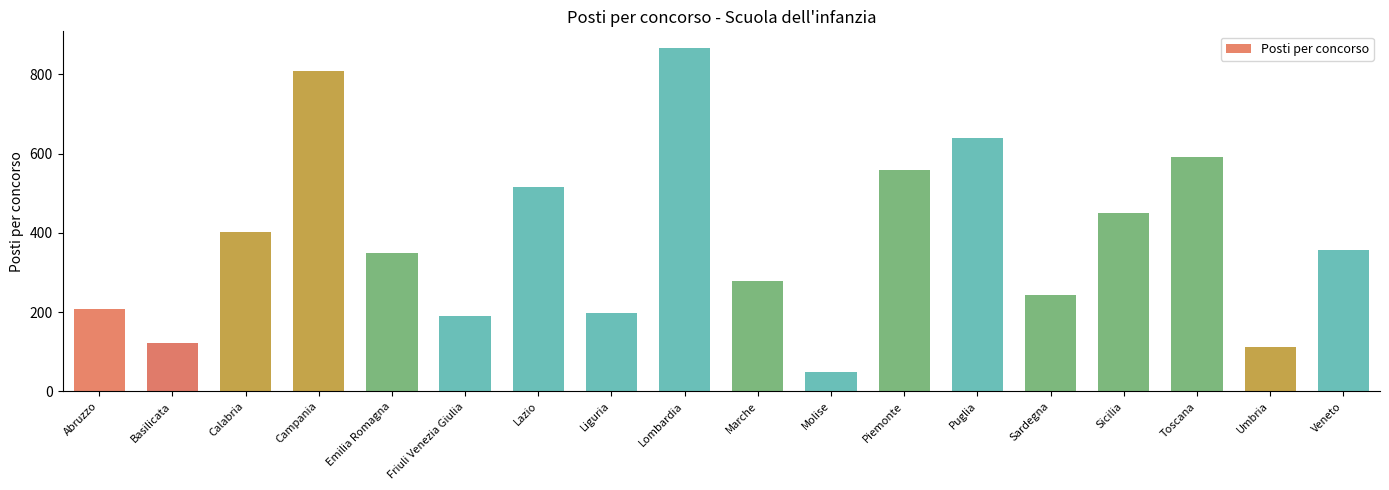

What is the change in value from Basilicata to Liguria?

+76